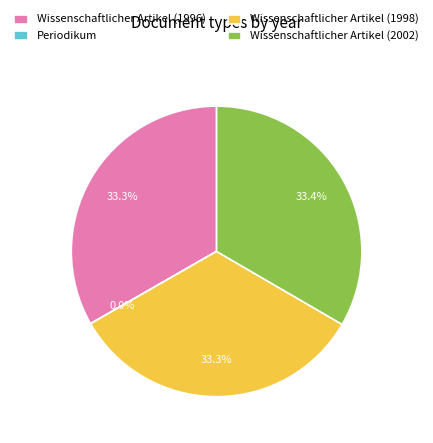

To the nearest percent, what is the average slice percentage?

25%